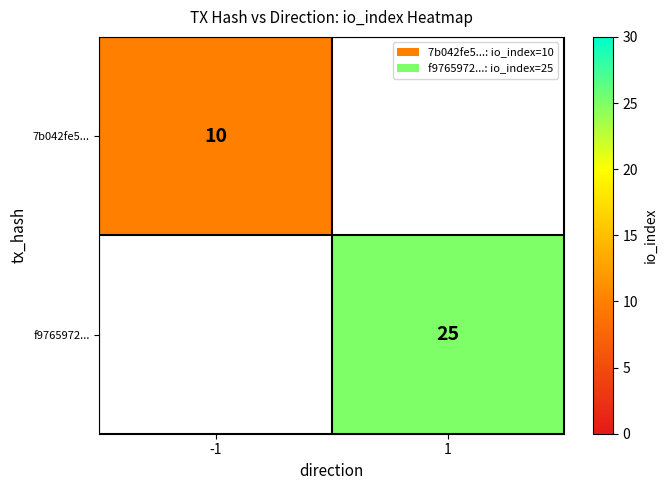

The f9765972... series shows 41 at 1. True or false?

False